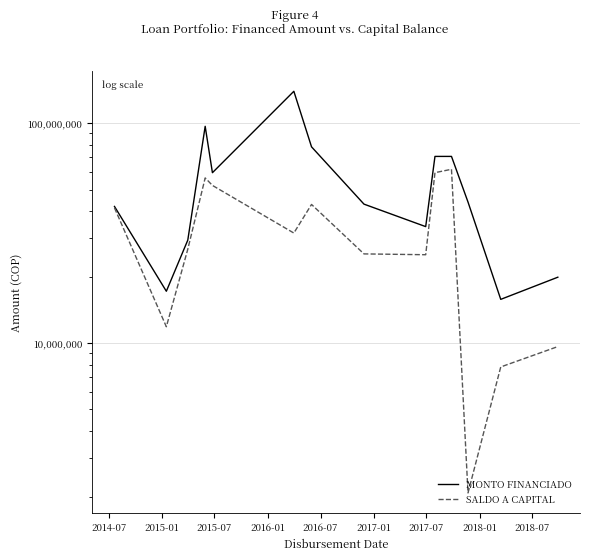

True or false: SALDO A CAPITAL and MONTO FINANCIADO intersect in this chart.

False